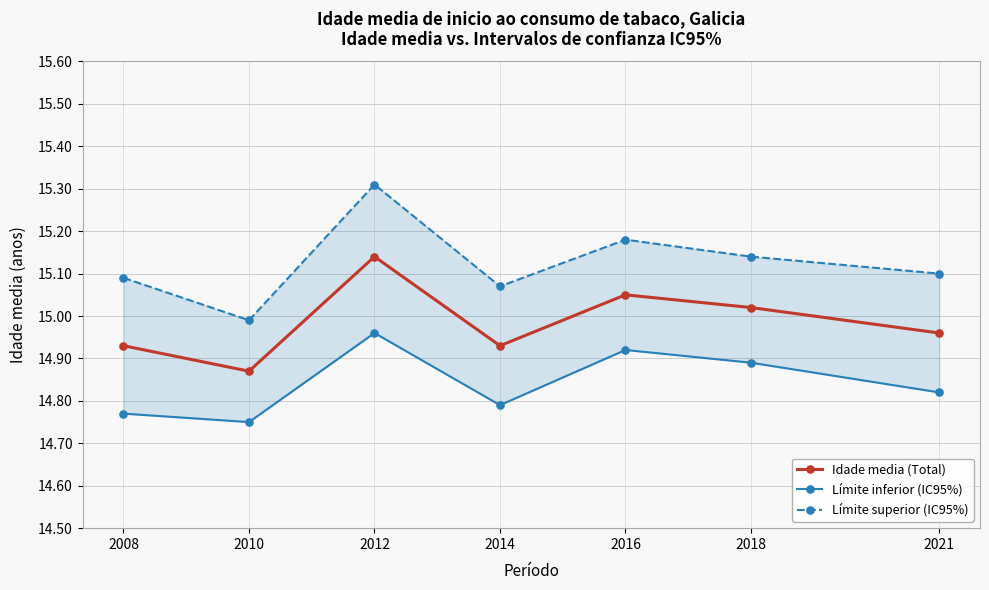

Rank the series by their maximum value, from highest to lowest.

Límite superior (IC95%), Idade media (Total), Límite inferior (IC95%)